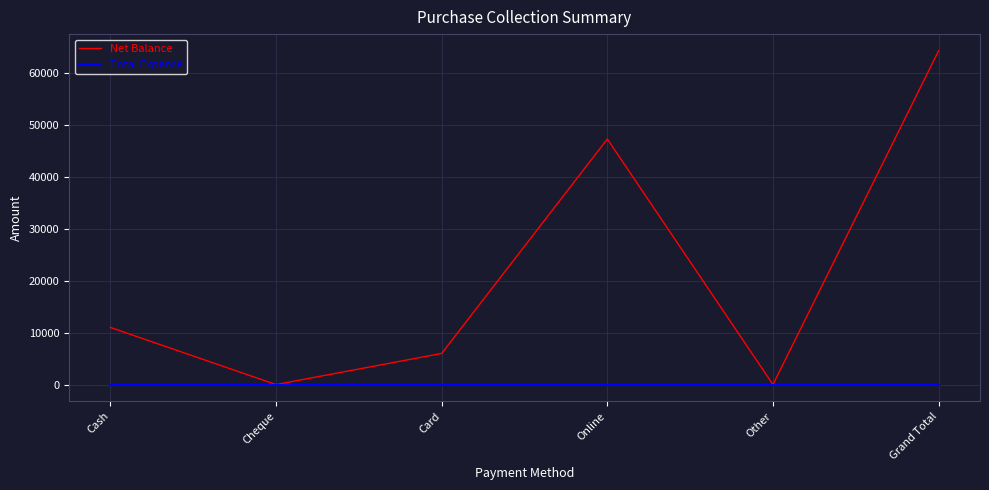

What is the difference between the maximum and minimum values in the Net Balance series?

64300